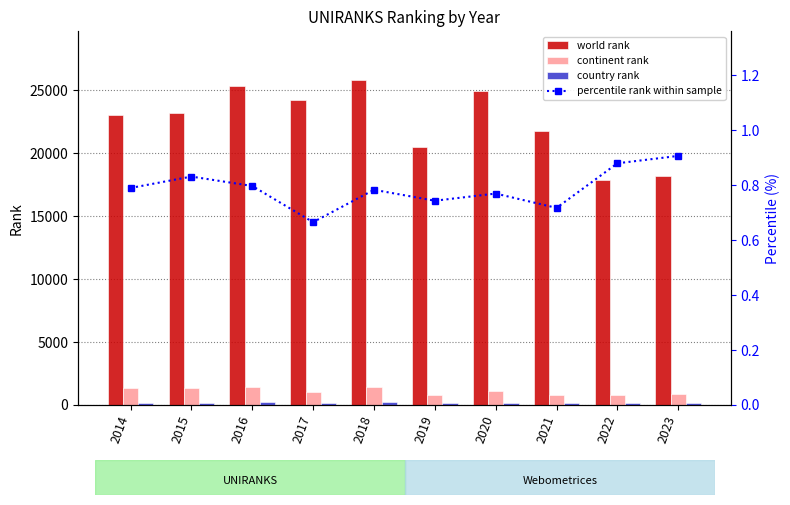

Where is country rank nearest to the value 177?

2014